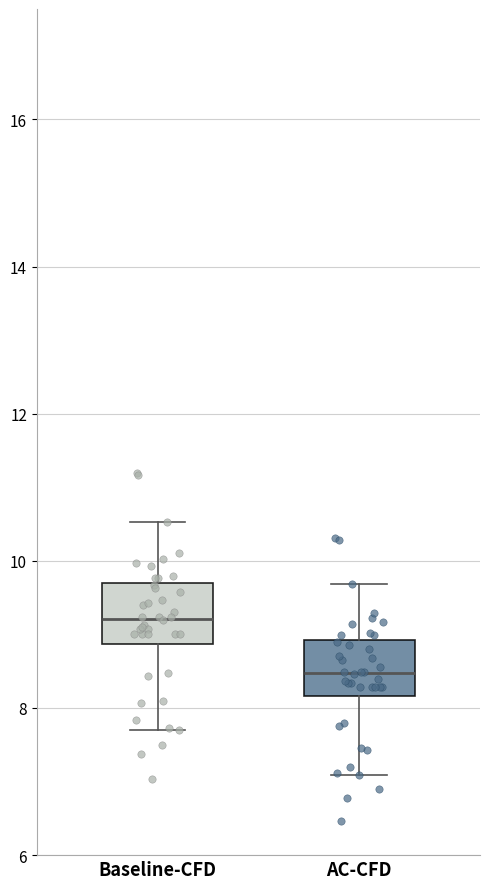

Reading left to right, read every box against the y-axis: the position of its median line, the range the box covers, and the ends of its whiskers. The values are not printed on the chart, so give them approximately, as read against the axis.

Baseline-CFD: median 9.2, box 8.8 to 9.6, whiskers 7.8 to 10.6
AC-CFD: median 8.4, box 8.2 to 9.0, whiskers 7.0 to 9.6